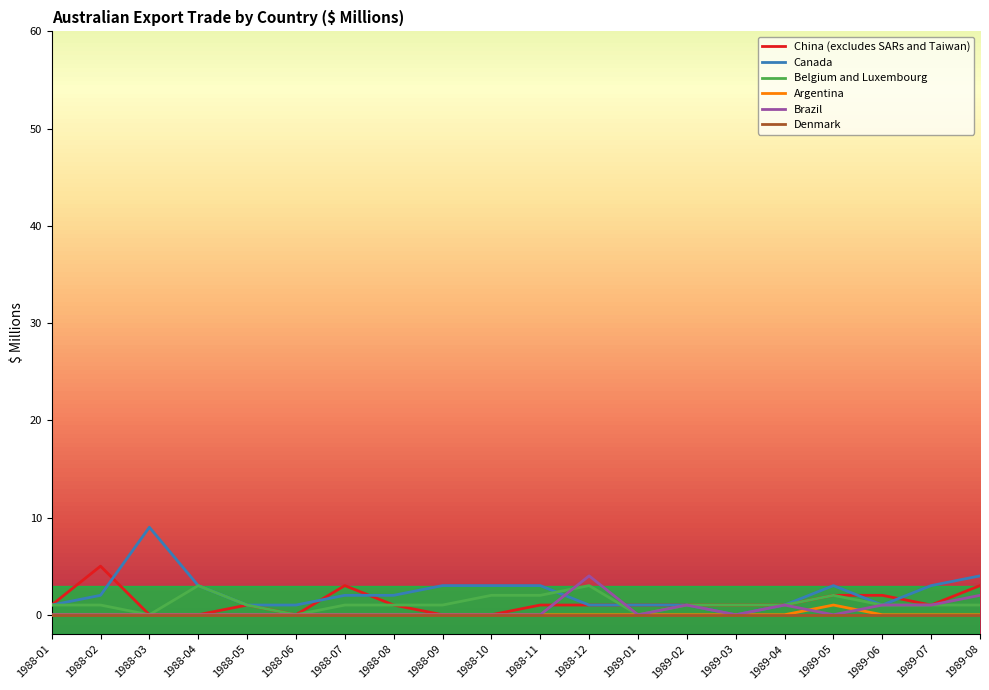

Reading left to right, transcribe all the data shown in this chart.

China (excludes SARs and Taiwan): 1	5	0	0	1	0	3	1	0	0	1	1	1	1	1	1	2	2	1	3
Canada: 1	2	9	3	1	1	2	2	3	3	3	1	1	1	0	1	3	1	3	4
Belgium and Luxembourg: 1	1	0	3	1	0	1	1	1	2	2	3	0	1	1	1	2	1	1	1
Argentina: 0	0	0	0	0	0	0	0	0	0	0	0	0	0	0	0	1	0	0	0
Brazil: 0	0	0	0	0	0	0	0	0	0	0	4	0	1	0	1	0	1	1	2
Denmark: 0	0	0	0	0	0	0	0	0	0	0	0	0	0	0	0	0	0	0	0